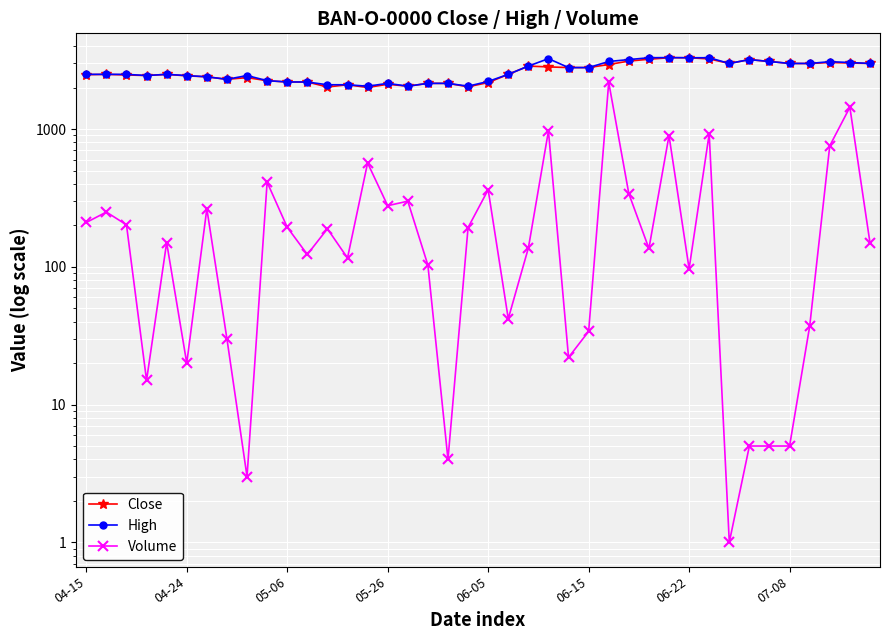

Which category has the highest value in the Volume series?

26